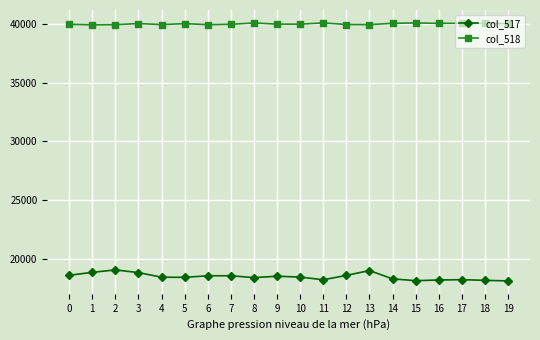

What is the value of the col_517 point at the 19th from the left?

18159